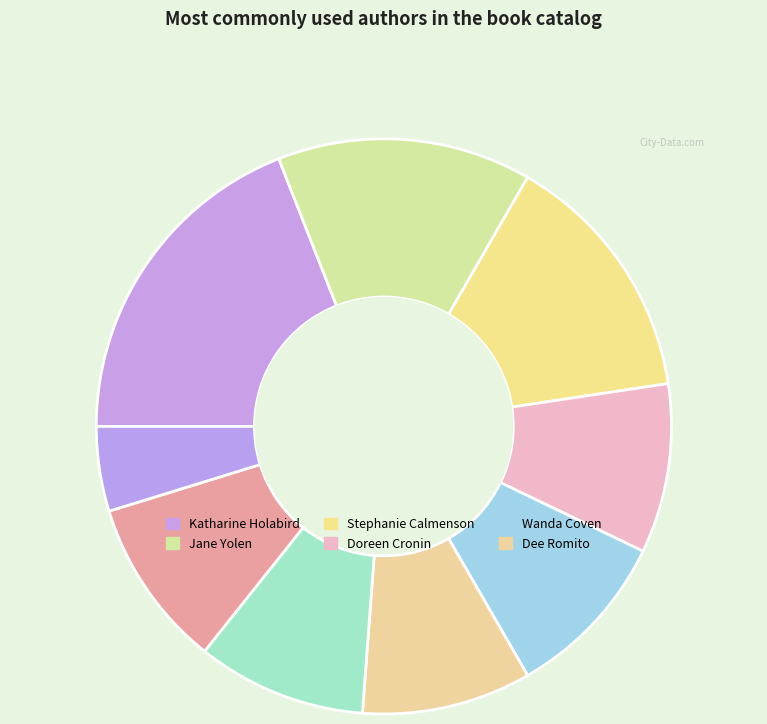

How many segments does this pie chart have?

9